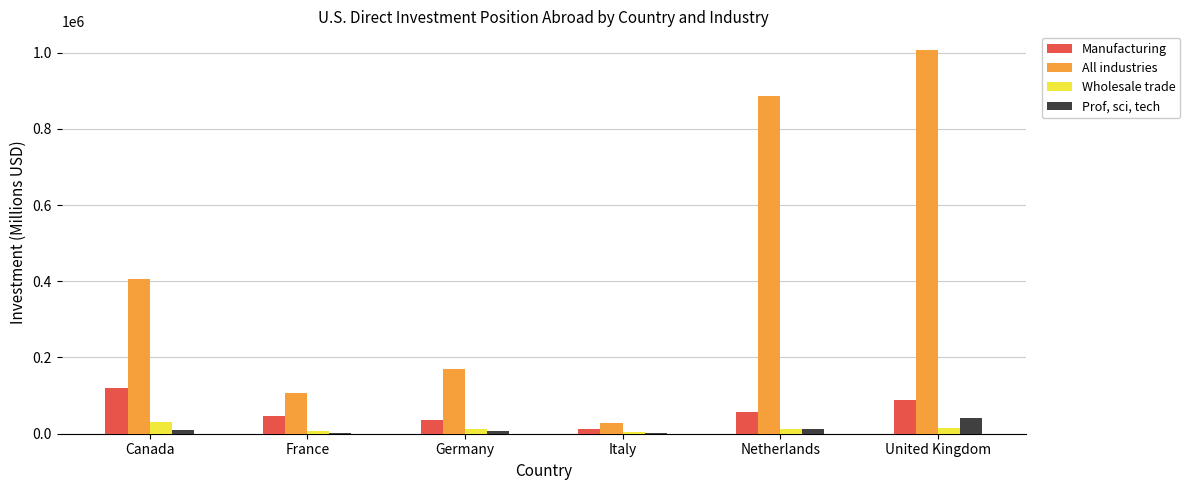

The Manufacturing series shows 88490 at United Kingdom. True or false?

True